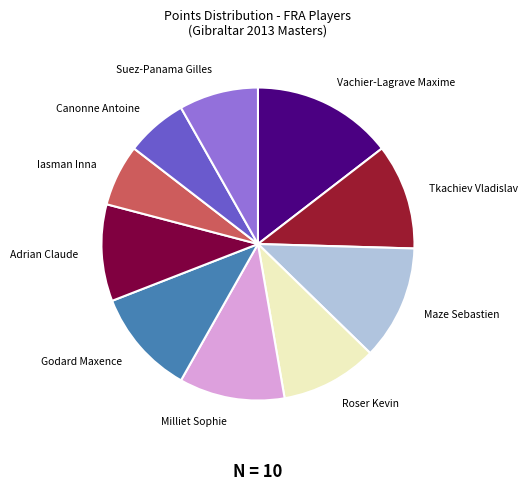

Is there a majority slice in this chart?

No